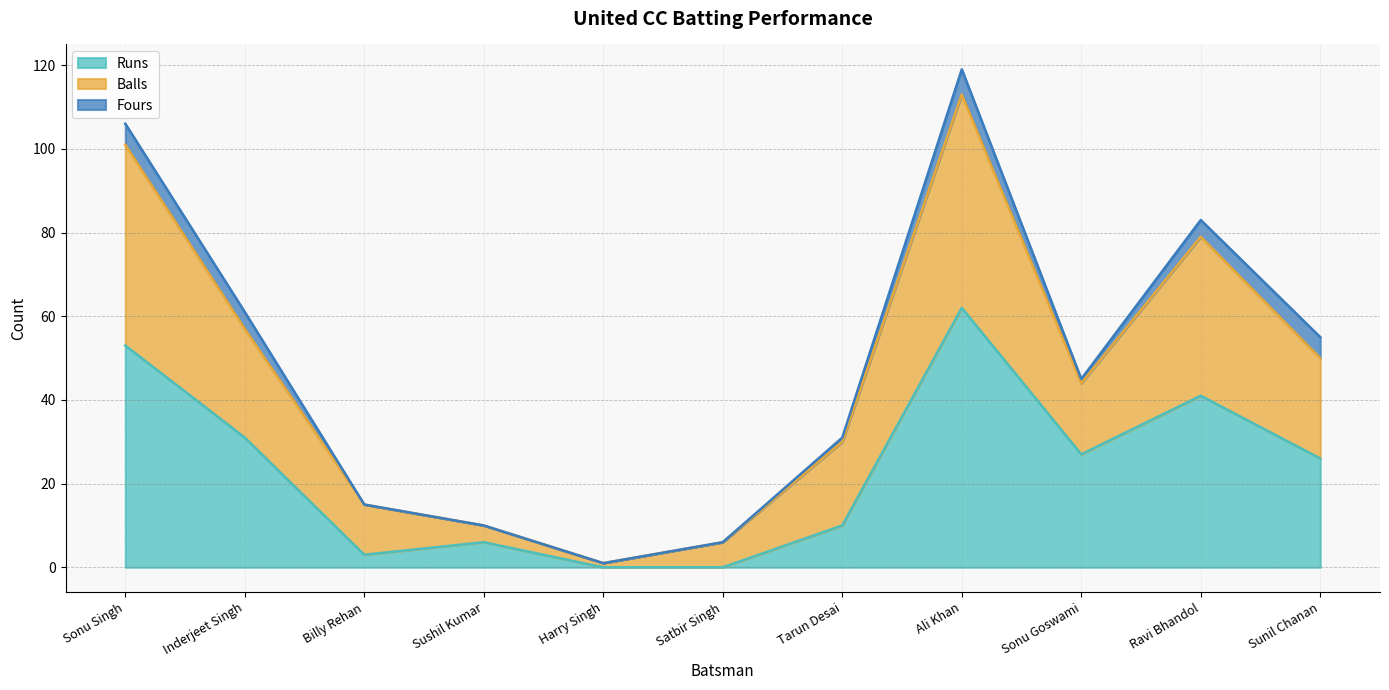

What are all the series names shown in the legend?

Runs, Balls, Fours